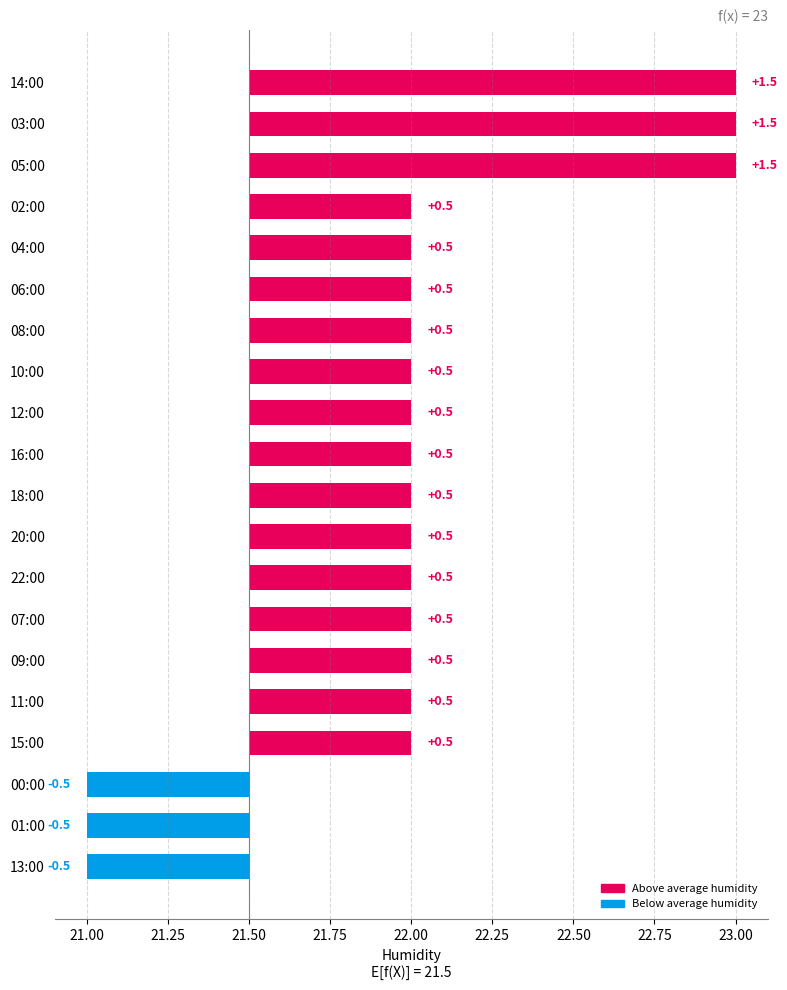

What is the maximum value shown in the chart?

23